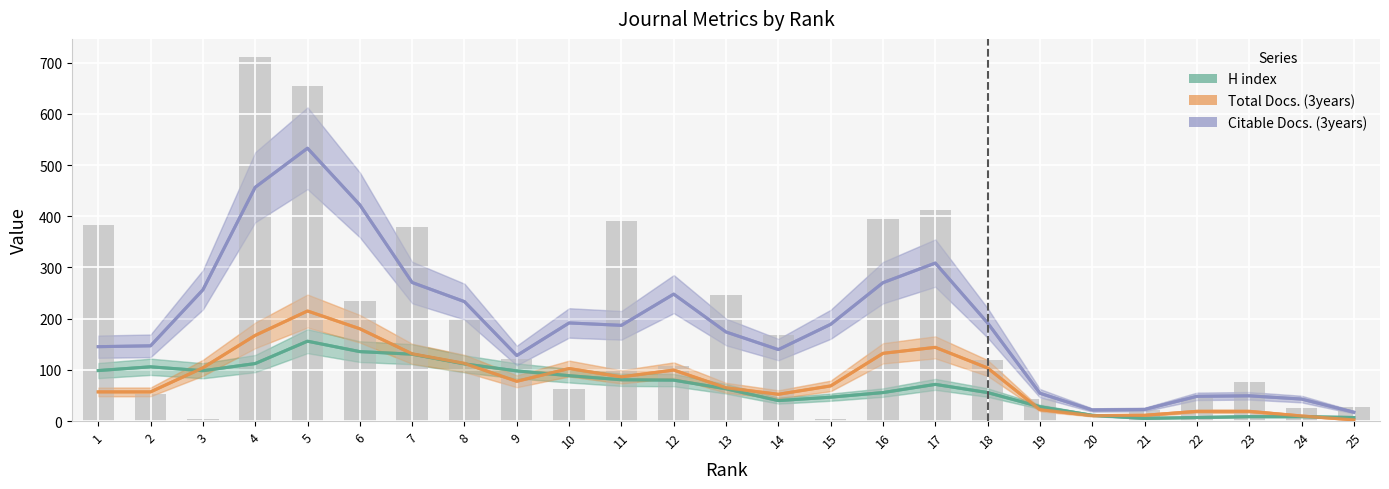

Where is Citable Docs. (3years) nearest to the value 275?

7